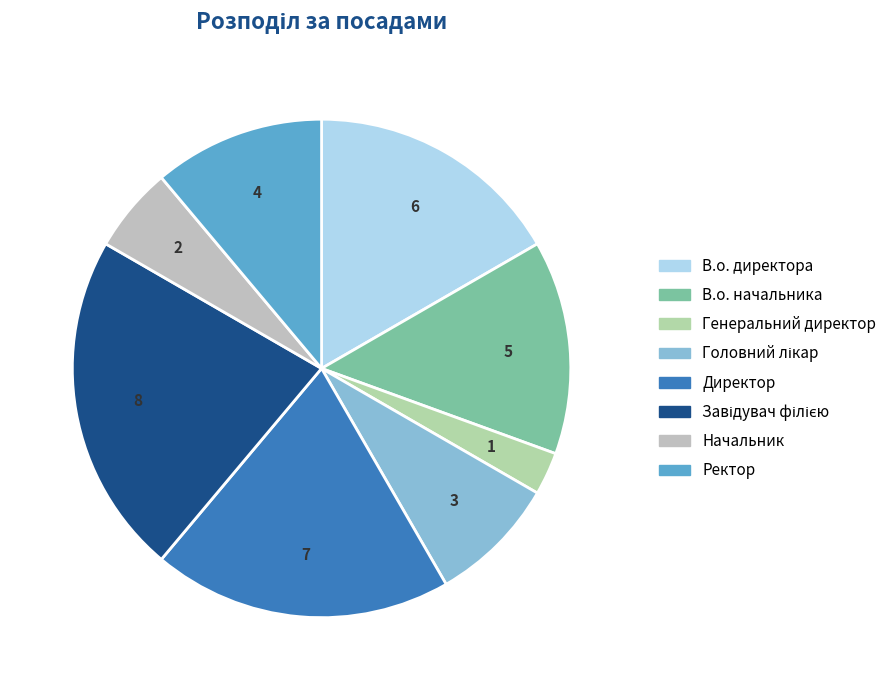

What percentage is the В.о. директора slice, to the nearest percent?

17%